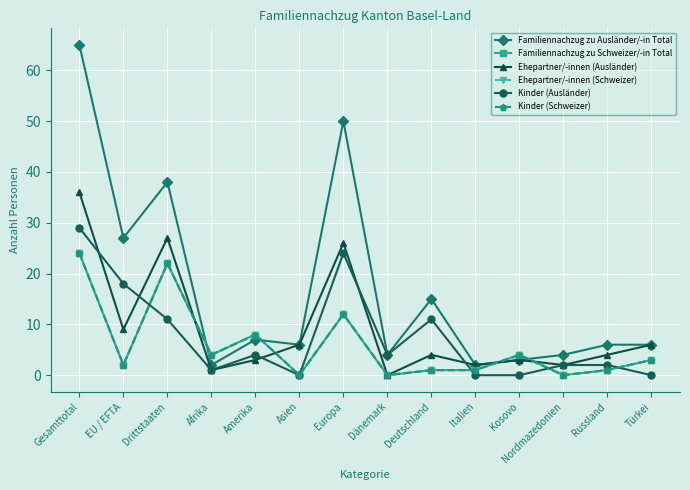

Does the chart have visible grid lines?

Yes